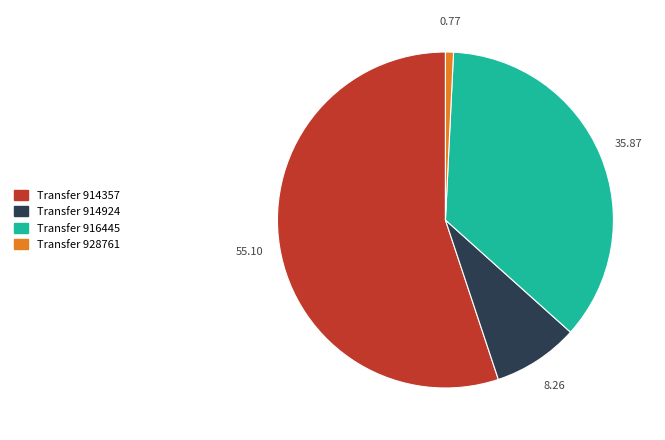

Is there a majority slice in this chart?

Yes